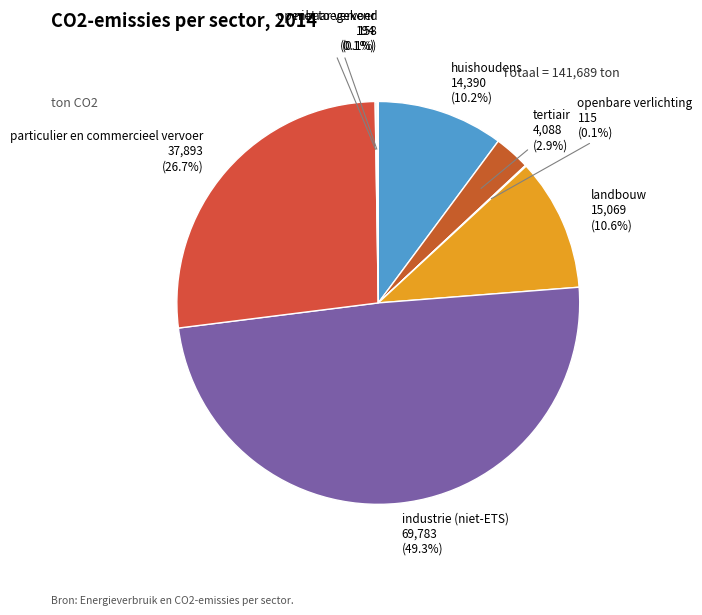

Which category has the biggest portion of the pie?

industrie (niet-ETS)